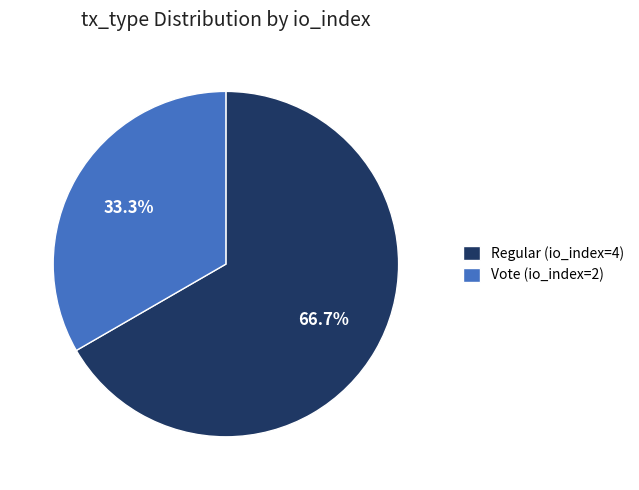

Rank the categories by value from lowest to highest.

Vote (io_index=2), Regular (io_index=4)